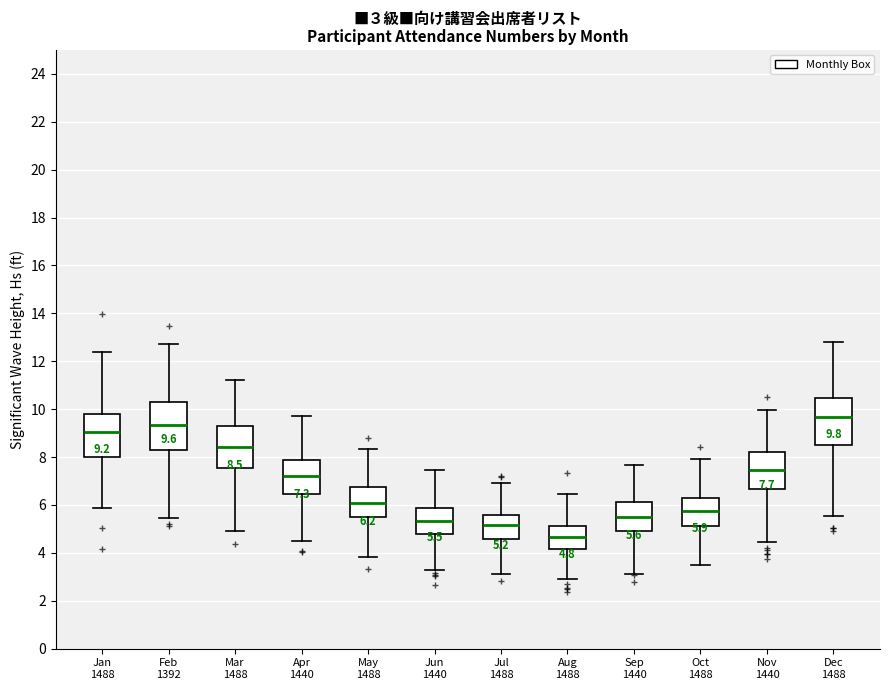

Which box's median line is the lowest?

Aug 1488